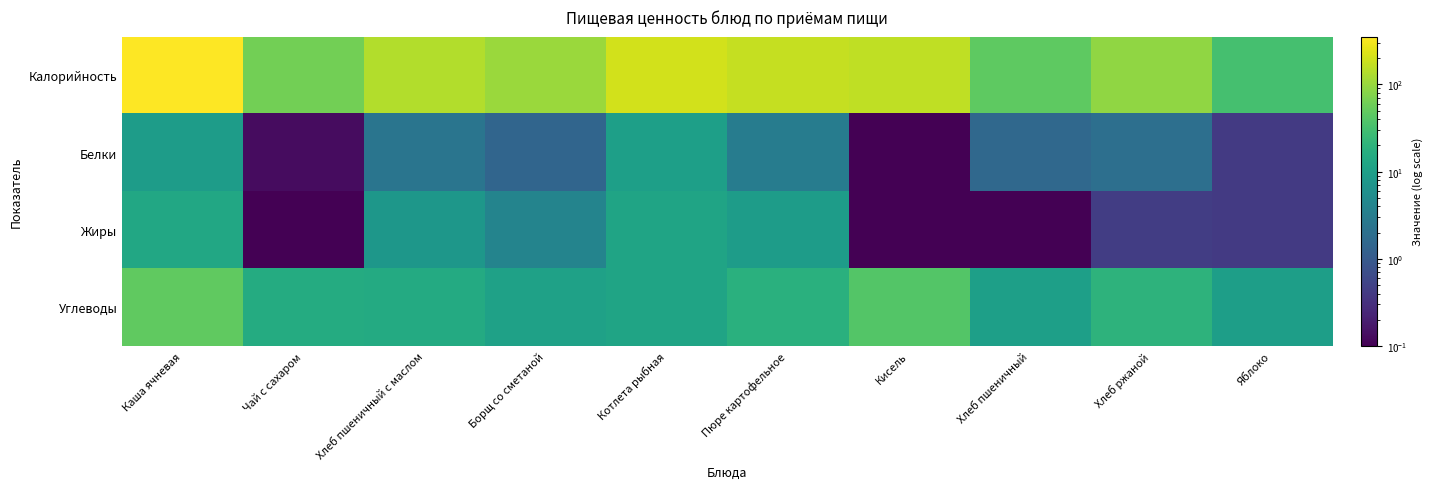

How many distinct data groups are displayed?

4